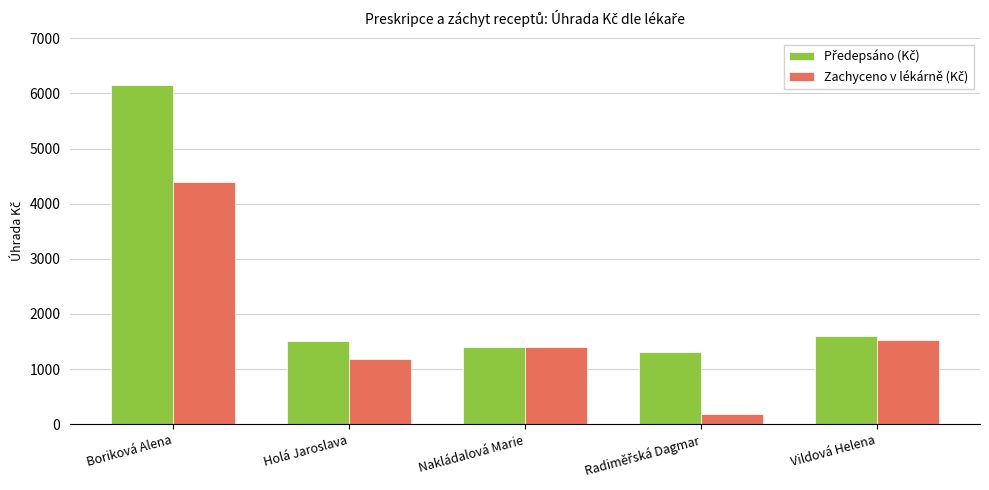

At which category does the chart reach its peak across all series?

Boriková Alena